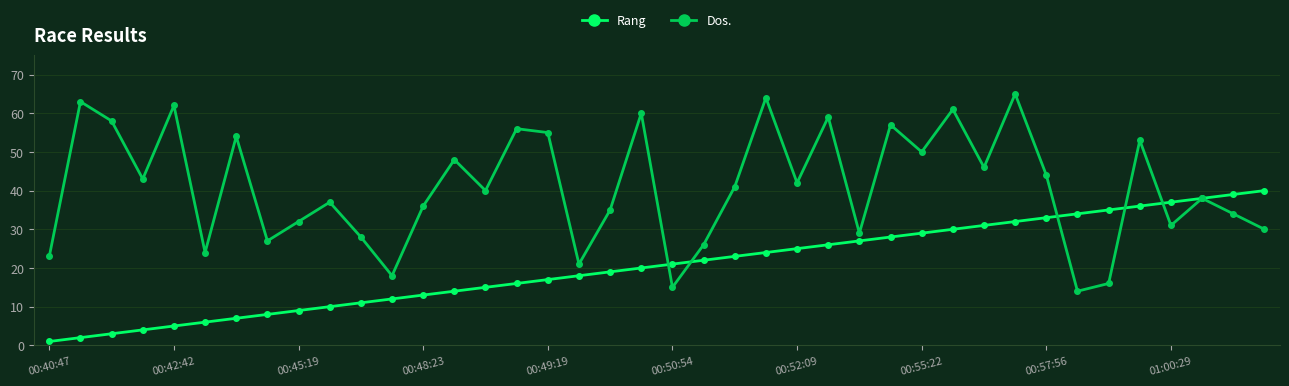

What is the highest value of the Dos. series?

65